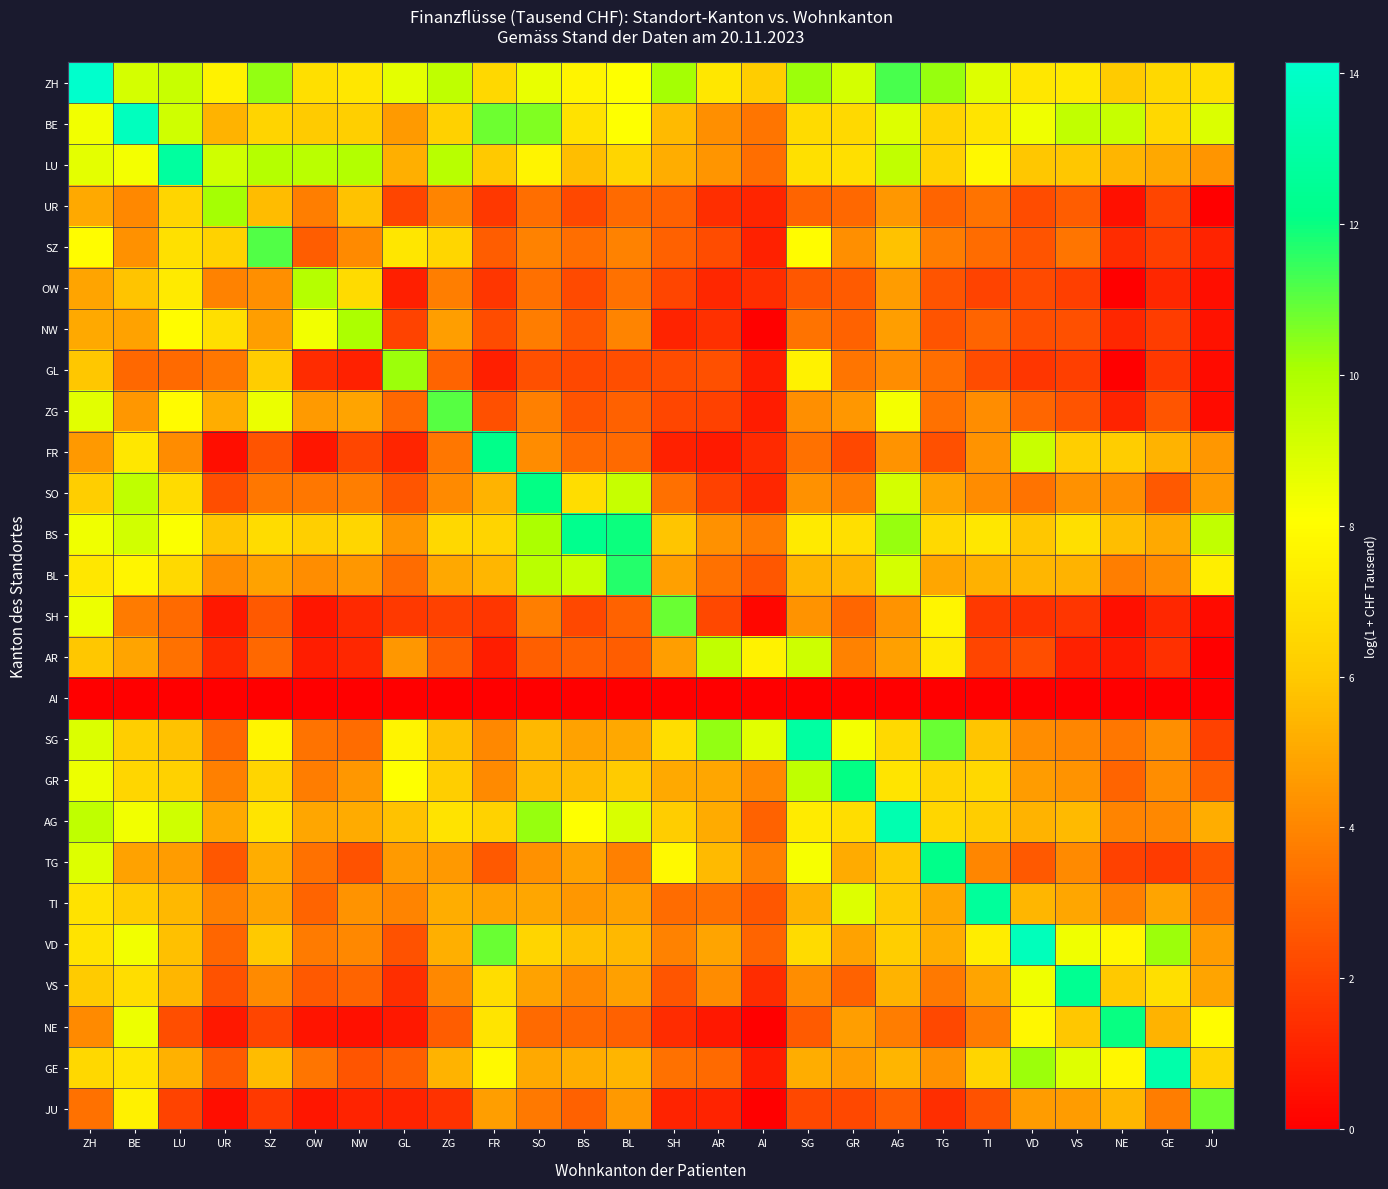

Which series has the largest range (max minus min)?

GE